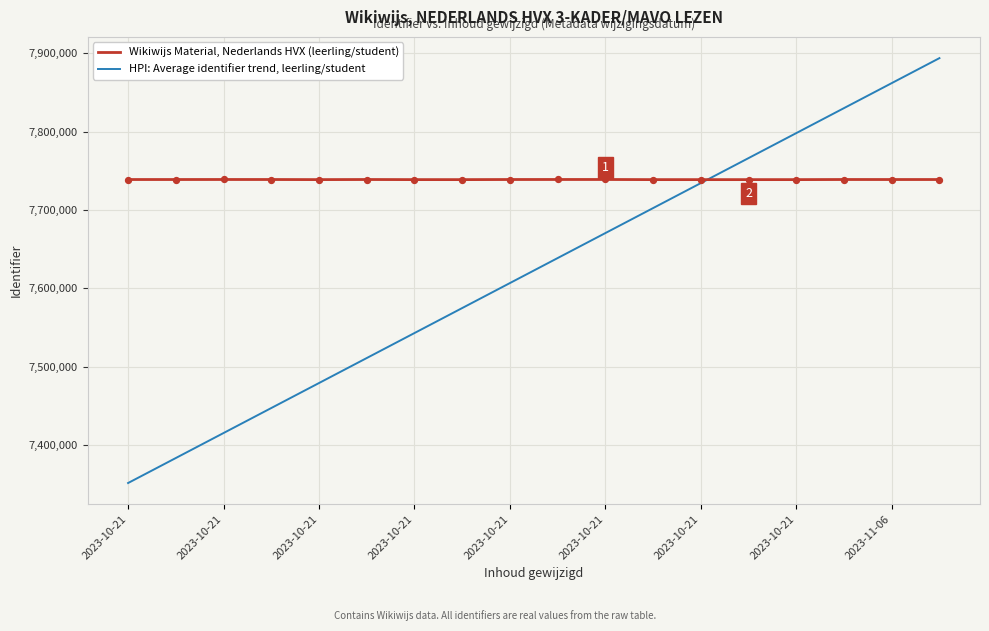

Which series has the largest total across all categories?

Wikiwijs Material, Nederlands HVX (leerling/student)